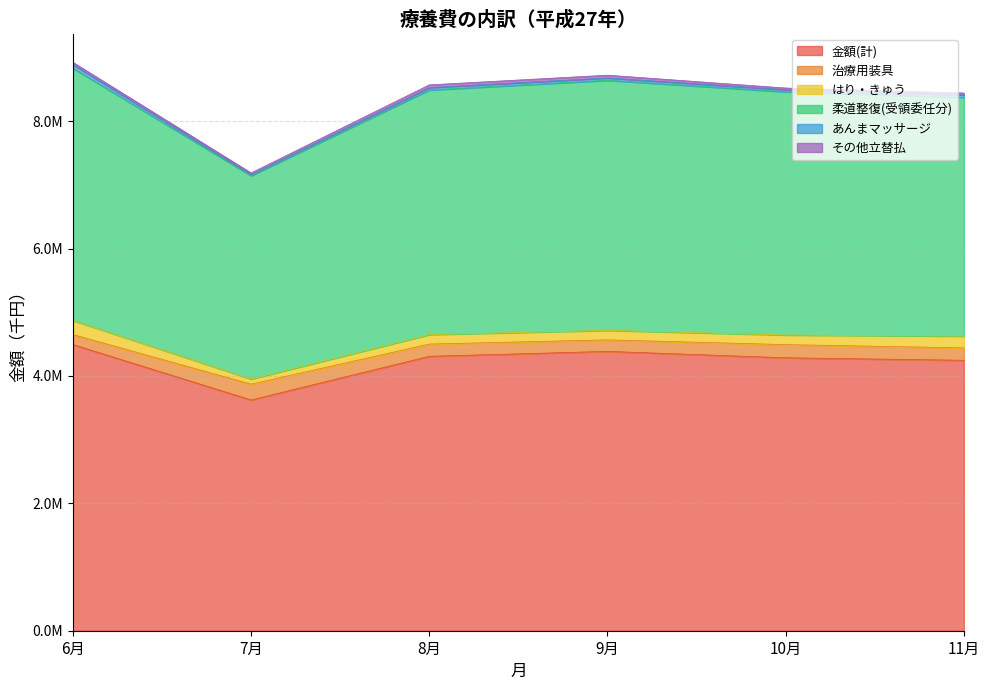

What is the sum of all はり・きゅう values?

935688.8